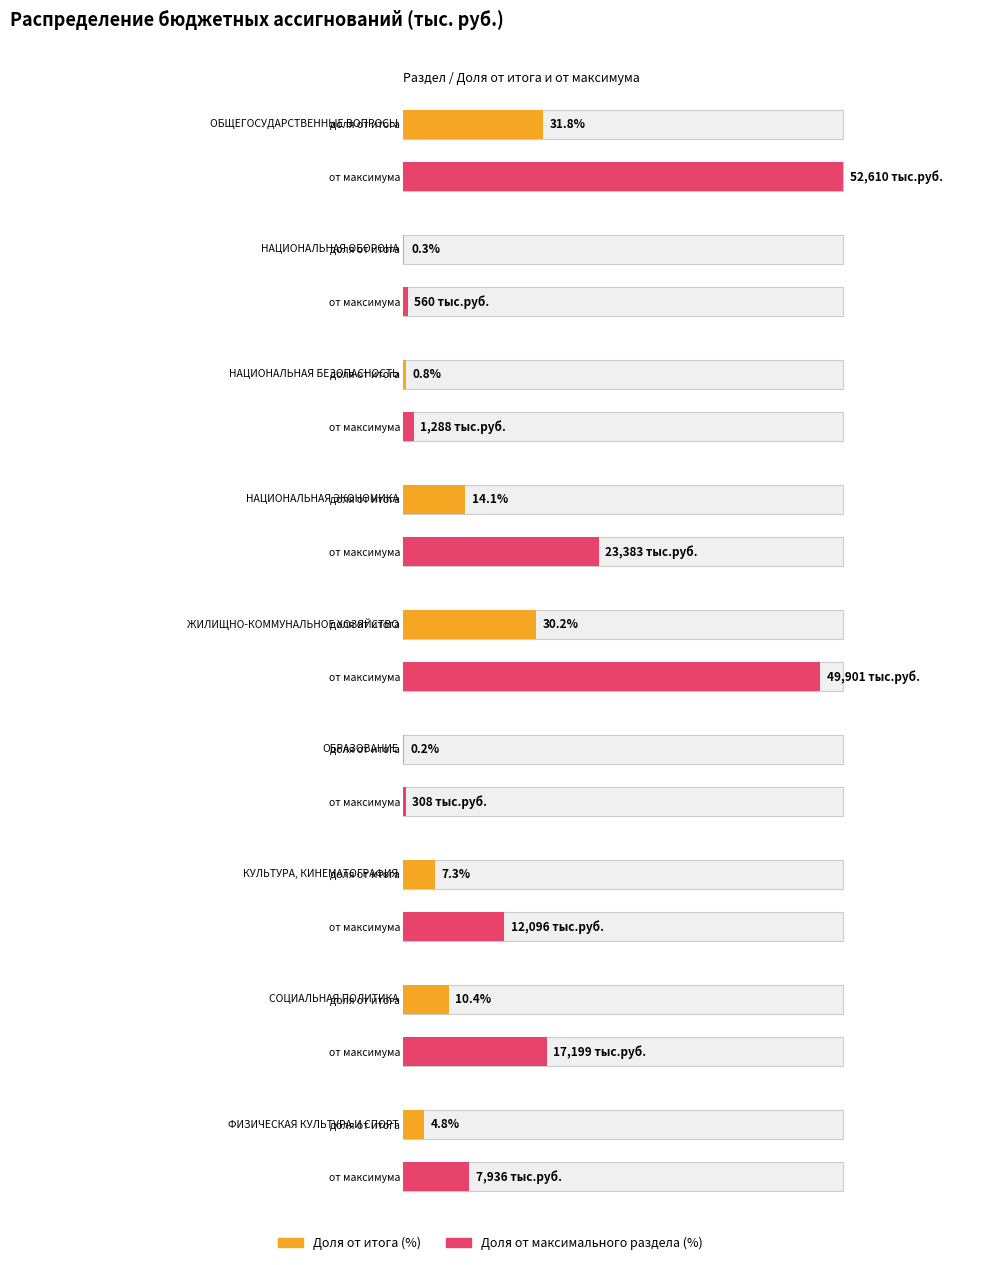

Where is the data nearest to the value 26459?

НАЦИОНАЛЬНАЯ ЭКОНОМИКА